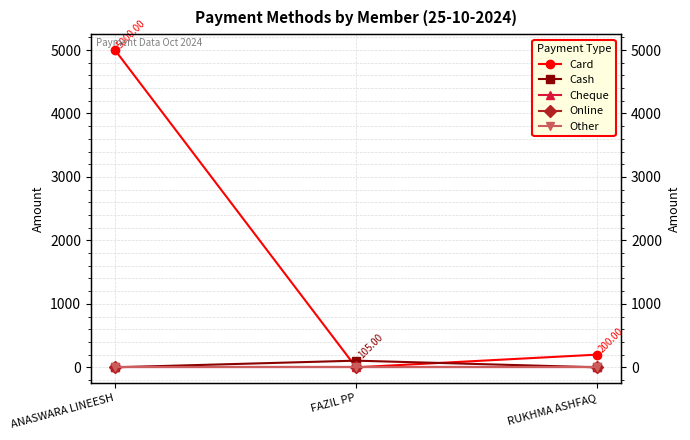

What is the label of the 1st point from the left?

ANASWARA LINEESH